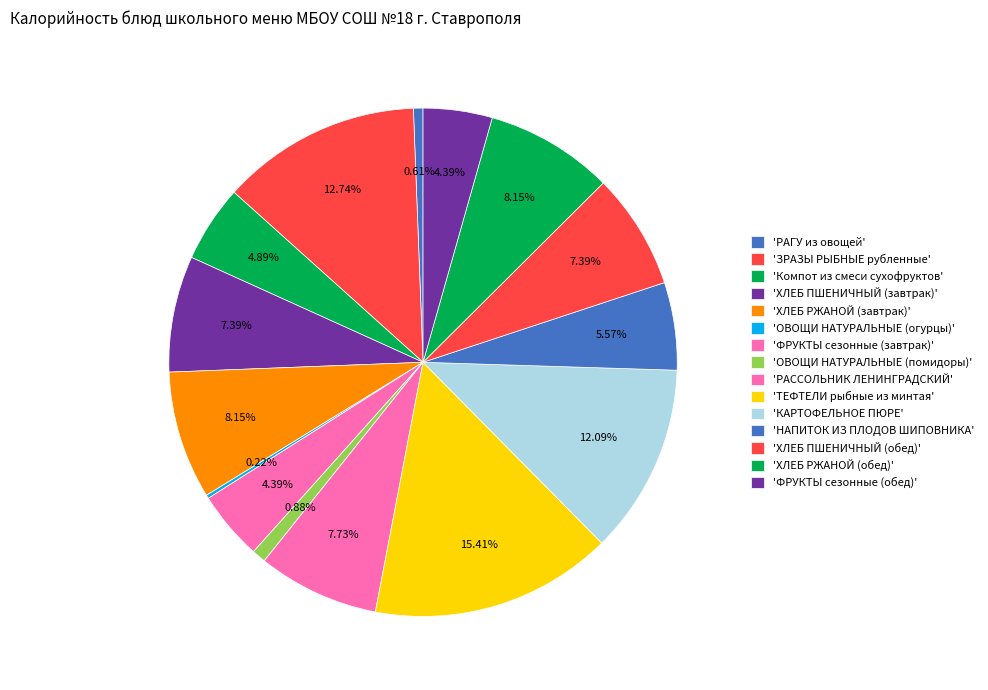

How many segments does this pie chart have?

15